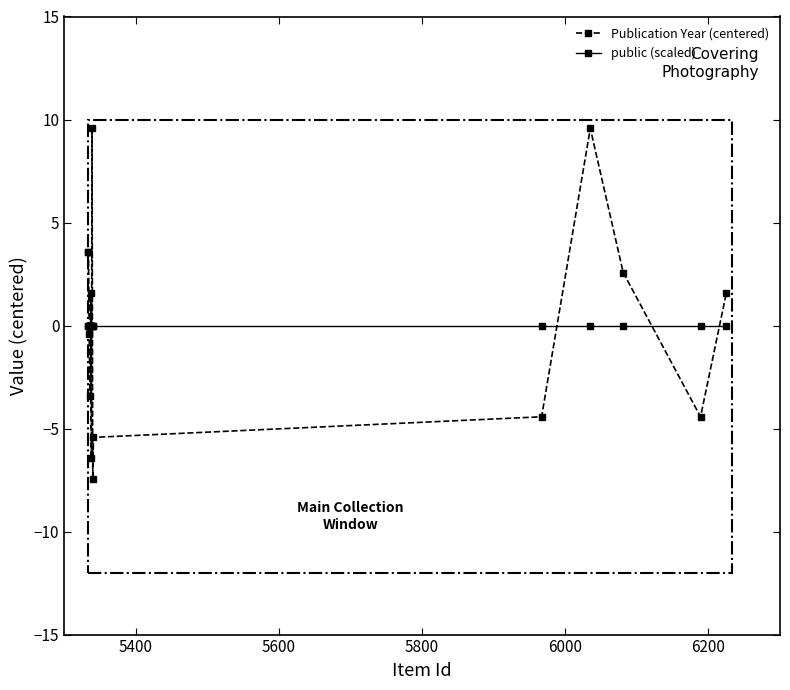

Which series has the widest spread of values?

Publication Year (centered)